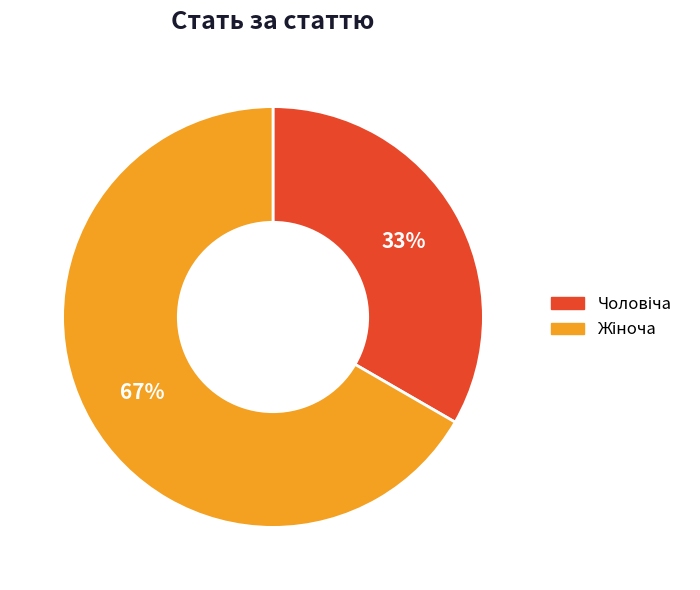

Does any single category account for the majority?

Yes